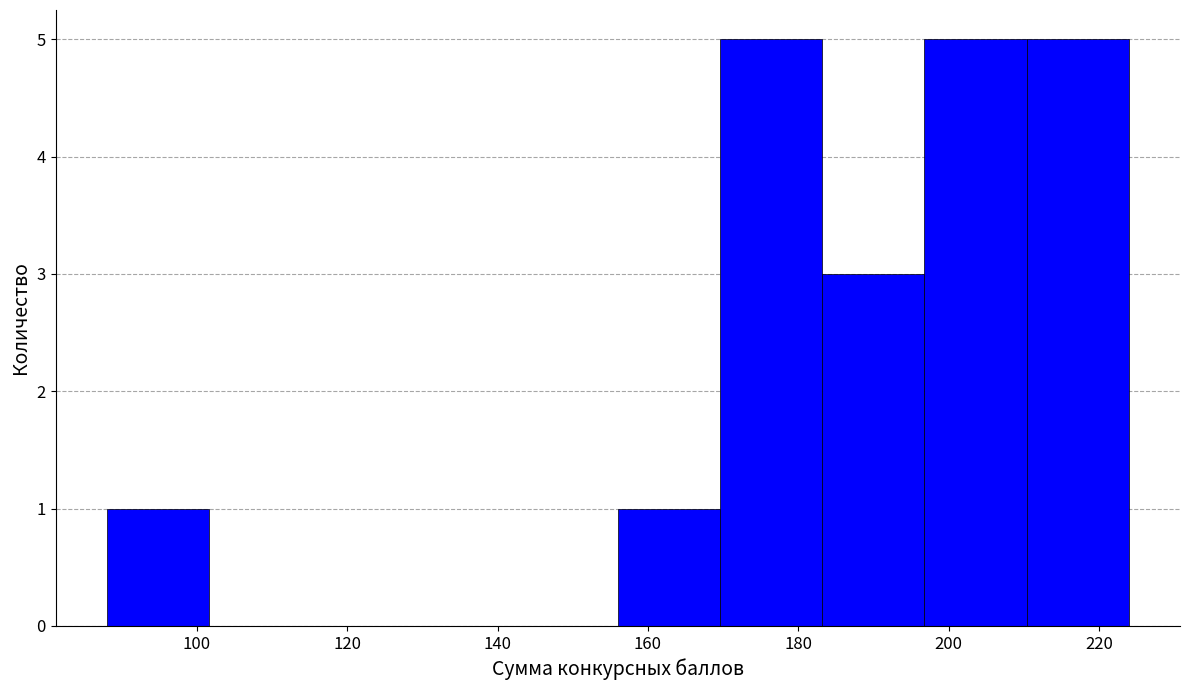

Reading left to right, list every bar in this chart as the range it spans on the x-axis followed by its height. Neither the bar edges nor the heights are printed on the chart, so give them approximately, as read against the axes.

88.0 to 101.6: 1
101.6 to 115.2: 0
115.2 to 128.8: 0
128.8 to 142.4: 0
142.4 to 156.0: 0
156.0 to 169.6: 1
169.6 to 183.2: 5
183.2 to 196.8: 3
196.8 to 210.4: 5
210.4 to 224.0: 5